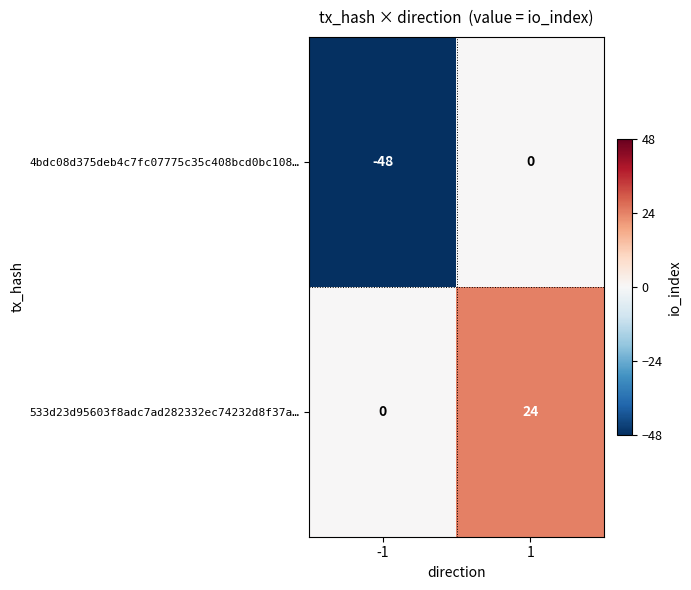

The value of 533d23d95603f8adc7ad282332ec74232d8f37a… at -1 is 0. True or false?

True